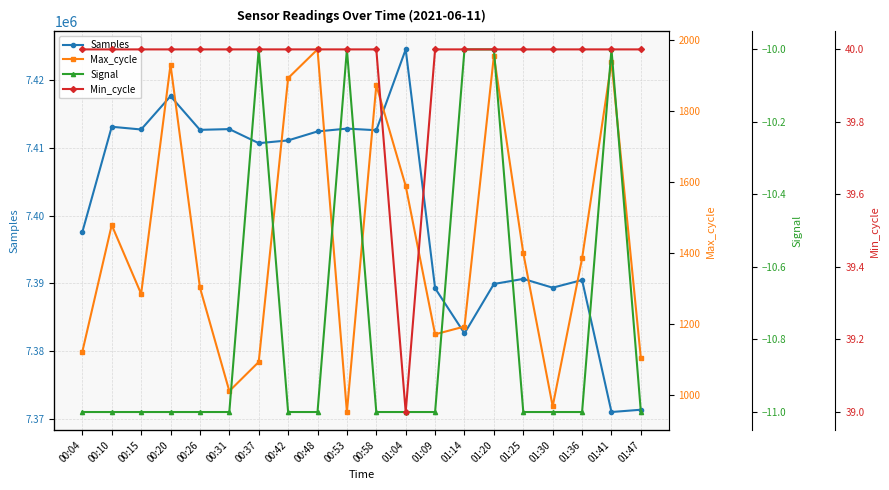

Rank the series at 01:41 from highest to lowest value.

Samples, Max_cycle, Min_cycle, Signal